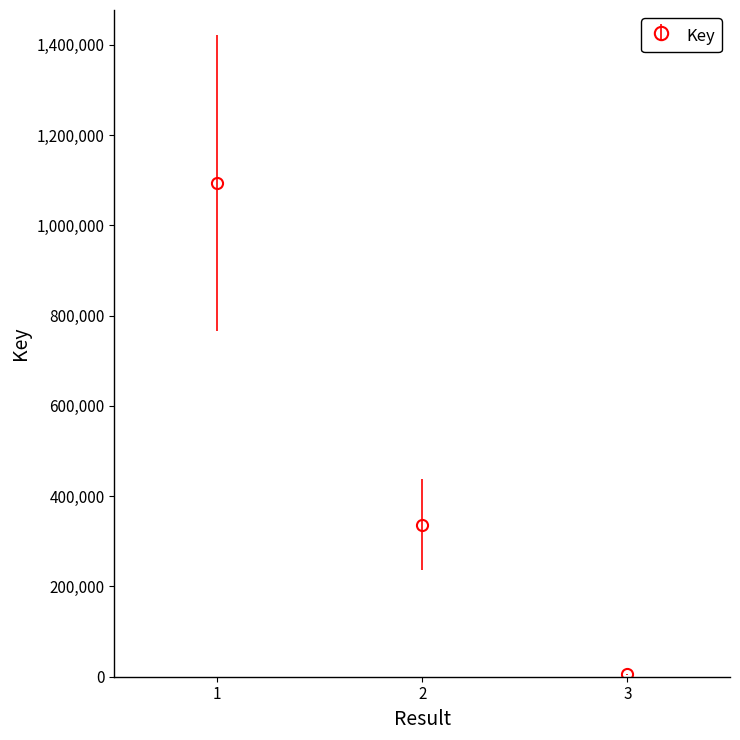

Is it true that the value at 3 is 5092?

True